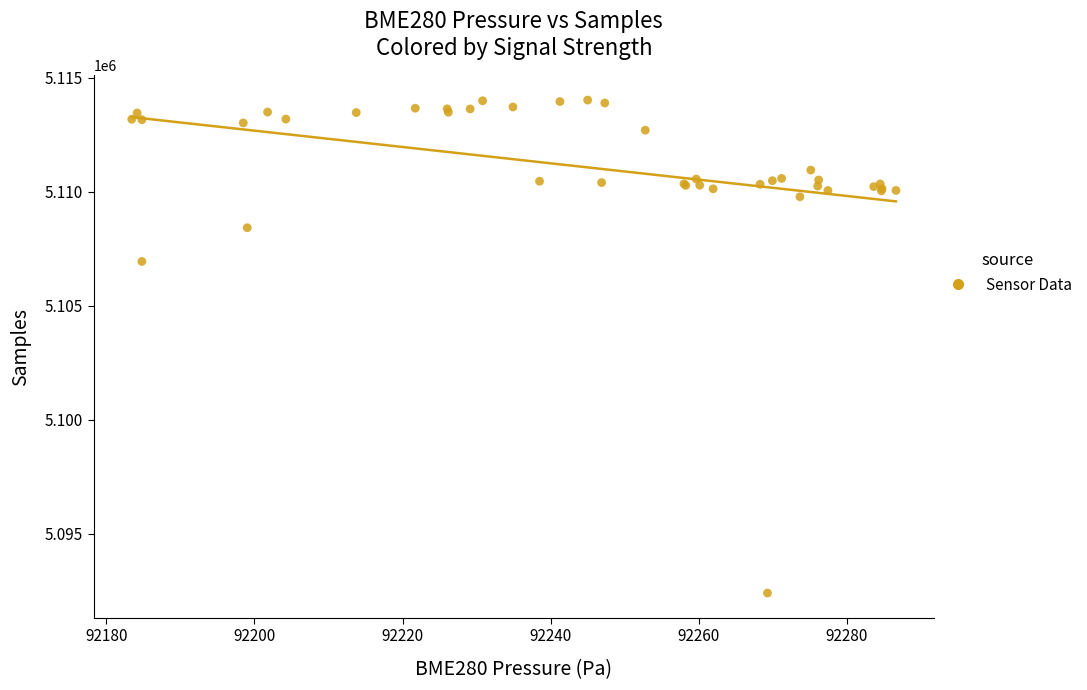

What Y value in the scatter plot is closest to 5103201?

5106935